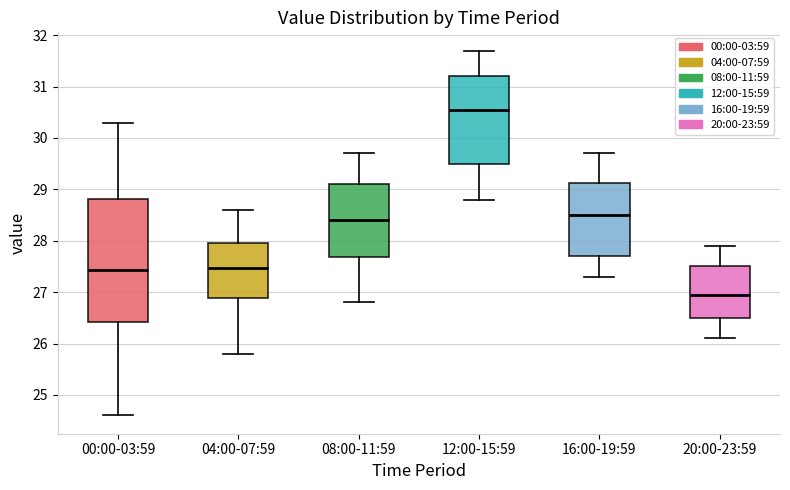

Where is the upper edge of the box for 12:00-15:59 on the y-axis? The values are not printed on the chart, so give them approximately, as read against the axis.

31.2